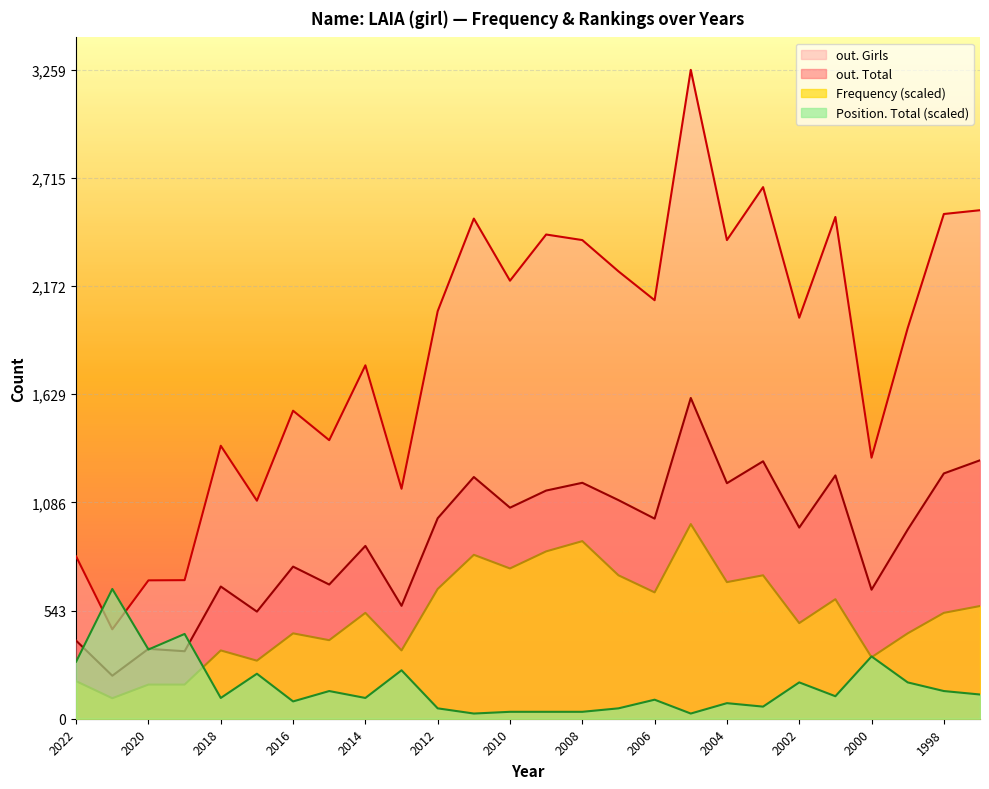

How many values in the out. Total series exceed 1005?

12